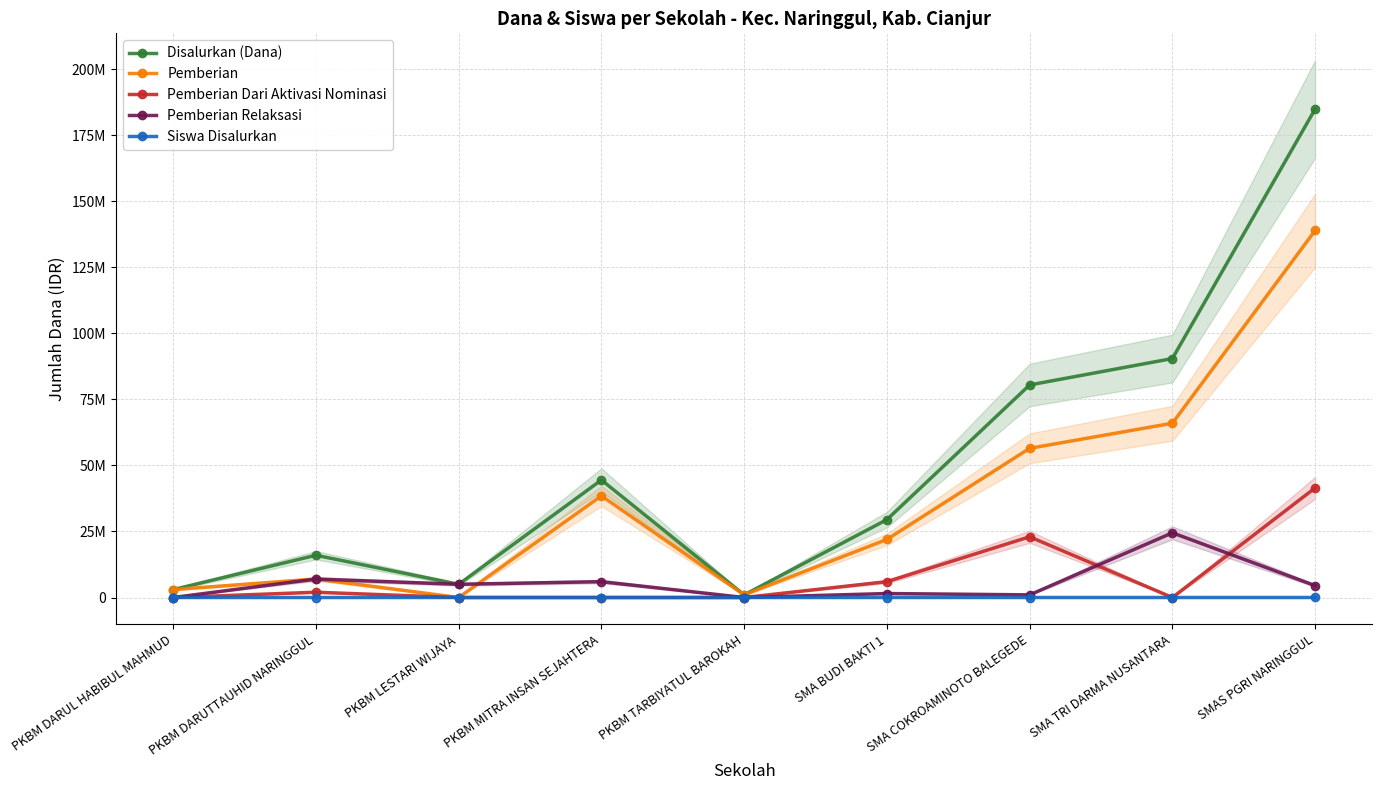

Reading right to left, extract all data points from this chart.

Disalurkan (Dana): SMAS PGRI NARINGGUL=185000000	SMA TRI DARMA NUSANTARA=90500000	SMA COKROAMINOTO BALEGEDE=80500000	SMA BUDI BAKTI 1=29500000	PKBM TARBIYATUL BAROKAH=1000000	PKBM MITRA INSAN SEJAHTERA=44500000	PKBM LESTARI WIJAYA=5000000	PKBM DARUTTAUHID NARINGGUL=16000000	PKBM DARUL HABIBUL MAHMUD=3000000
Pemberian: SMAS PGRI NARINGGUL=139000000	SMA TRI DARMA NUSANTARA=66000000	SMA COKROAMINOTO BALEGEDE=56500000	SMA BUDI BAKTI 1=22000000	PKBM TARBIYATUL BAROKAH=1000000	PKBM MITRA INSAN SEJAHTERA=38500000	PKBM LESTARI WIJAYA=0	PKBM DARUTTAUHID NARINGGUL=7000000	PKBM DARUL HABIBUL MAHMUD=3000000
Pemberian Dari Aktivasi Nominasi: SMAS PGRI NARINGGUL=41500000	SMA TRI DARMA NUSANTARA=0	SMA COKROAMINOTO BALEGEDE=23000000	SMA BUDI BAKTI 1=6000000	PKBM TARBIYATUL BAROKAH=0	PKBM MITRA INSAN SEJAHTERA=0	PKBM LESTARI WIJAYA=0	PKBM DARUTTAUHID NARINGGUL=2000000	PKBM DARUL HABIBUL MAHMUD=0
Pemberian Relaksasi: SMAS PGRI NARINGGUL=4500000	SMA TRI DARMA NUSANTARA=24500000	SMA COKROAMINOTO BALEGEDE=1000000	SMA BUDI BAKTI 1=1500000	PKBM TARBIYATUL BAROKAH=0	PKBM MITRA INSAN SEJAHTERA=6000000	PKBM LESTARI WIJAYA=5000000	PKBM DARUTTAUHID NARINGGUL=7000000	PKBM DARUL HABIBUL MAHMUD=0
Siswa Disalurkan: SMAS PGRI NARINGGUL=208	SMA TRI DARMA NUSANTARA=108	SMA COKROAMINOTO BALEGEDE=88	SMA BUDI BAKTI 1=37	PKBM TARBIYATUL BAROKAH=1	PKBM MITRA INSAN SEJAHTERA=46	PKBM LESTARI WIJAYA=5	PKBM DARUTTAUHID NARINGGUL=17	PKBM DARUL HABIBUL MAHMUD=3